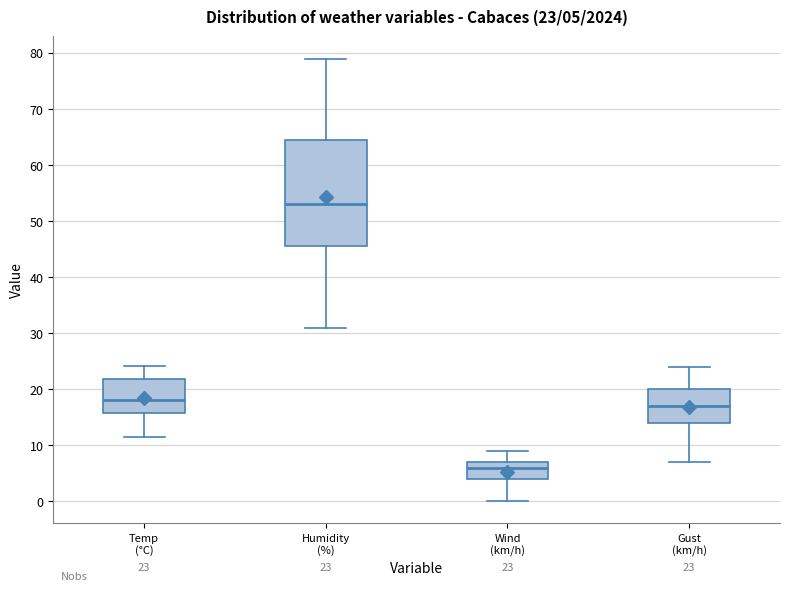

Which box has the lowest median line?

Wind (km/h)